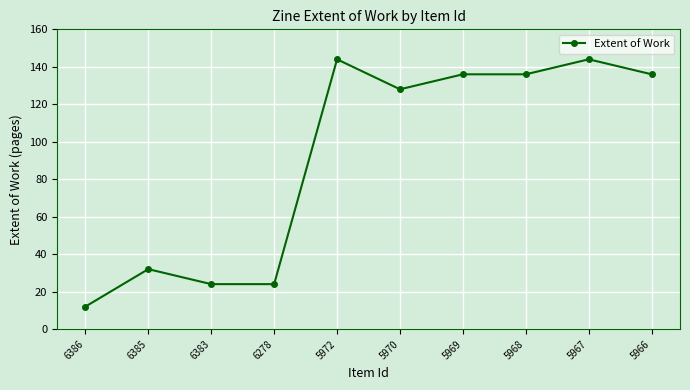

What is the maximum value shown in the chart?

144